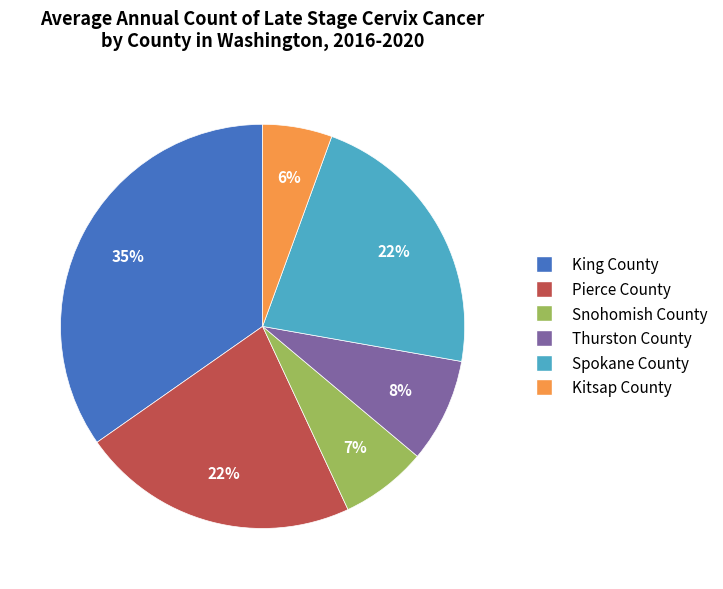

Which has a higher value, Thurston County or Spokane County?

Spokane County